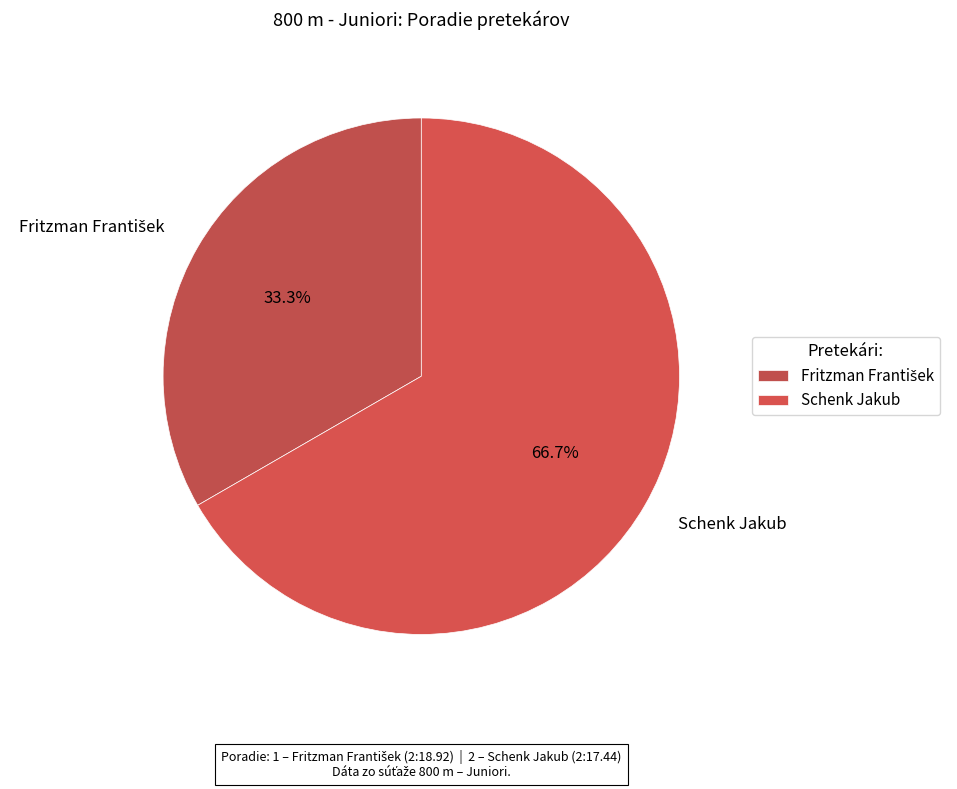

Does any single category account for the majority?

Yes